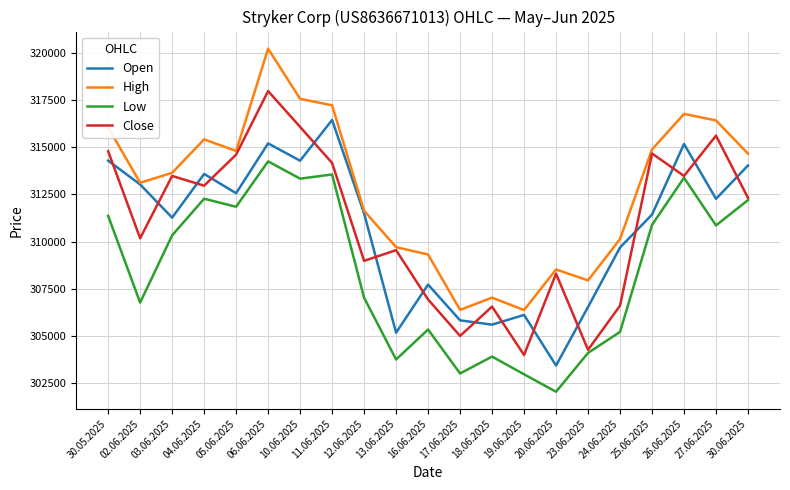

Rank the series by their maximum value, from lowest to highest.

Low, Open, Close, High